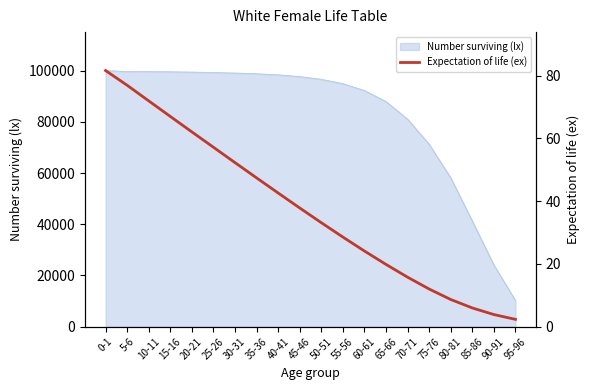

What is the change in value from 55-56 to 65-66?

-8.7